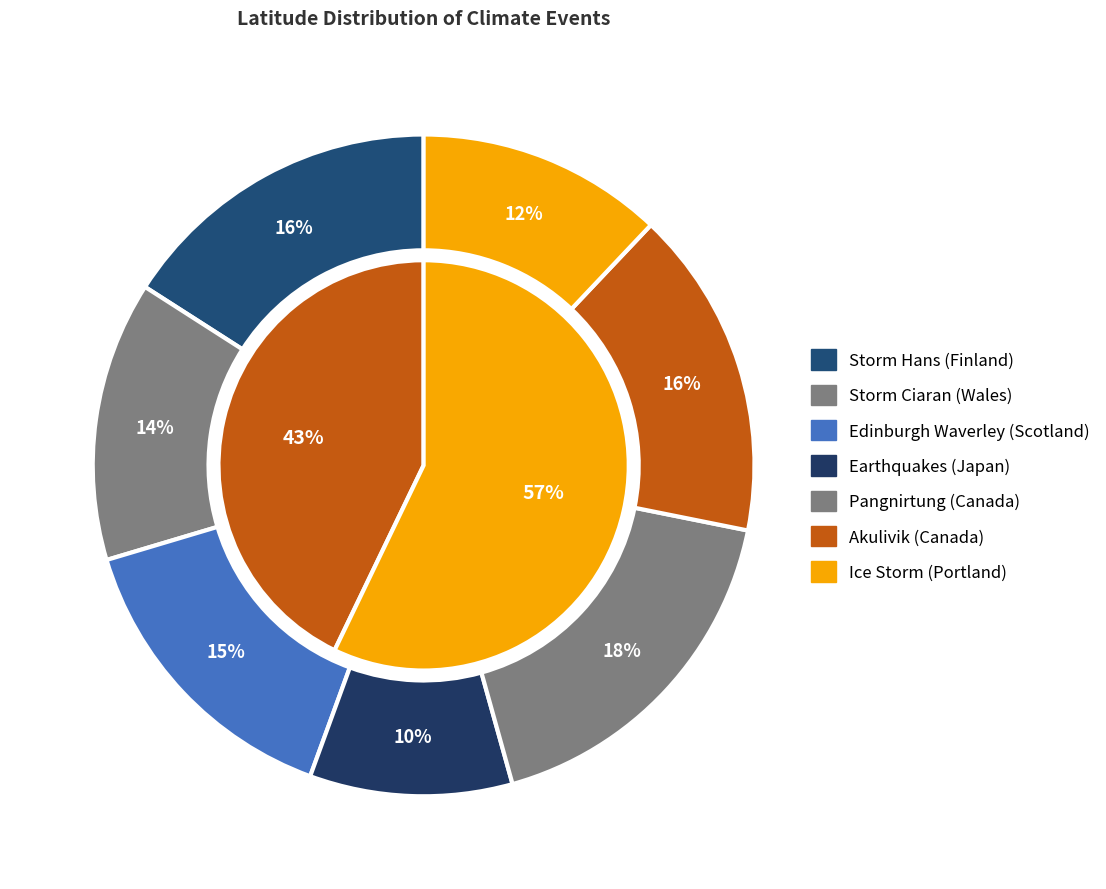

What portion of the pie excludes Earthquakes (Japan)?

90.1%